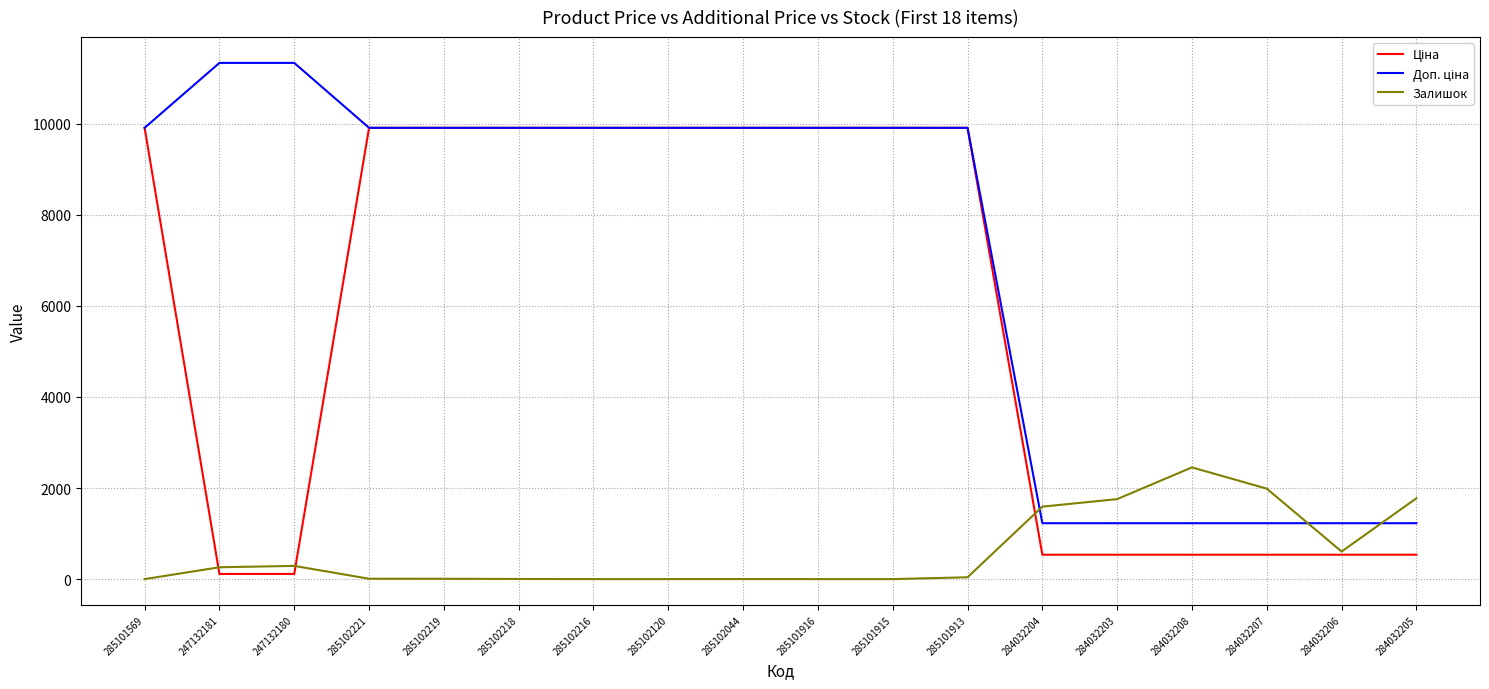

What is the greatest value displayed?

11334.0